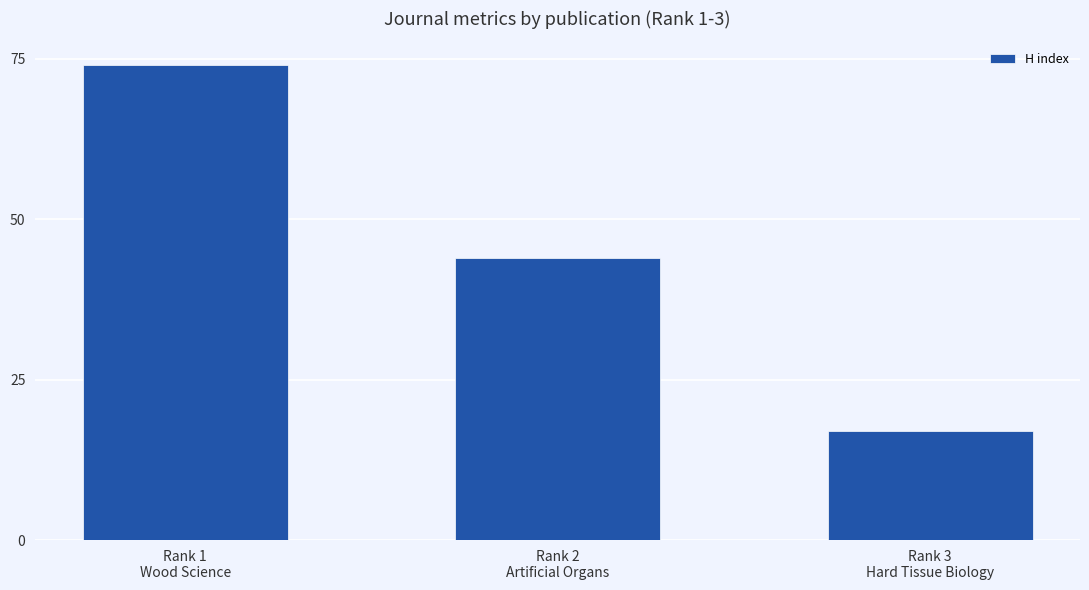

Reading left to right, what are all the values shown in this chart?

Rank 1
Wood Science=74	Rank 2
Artificial Organs=44	Rank 3
Hard Tissue Biology=17